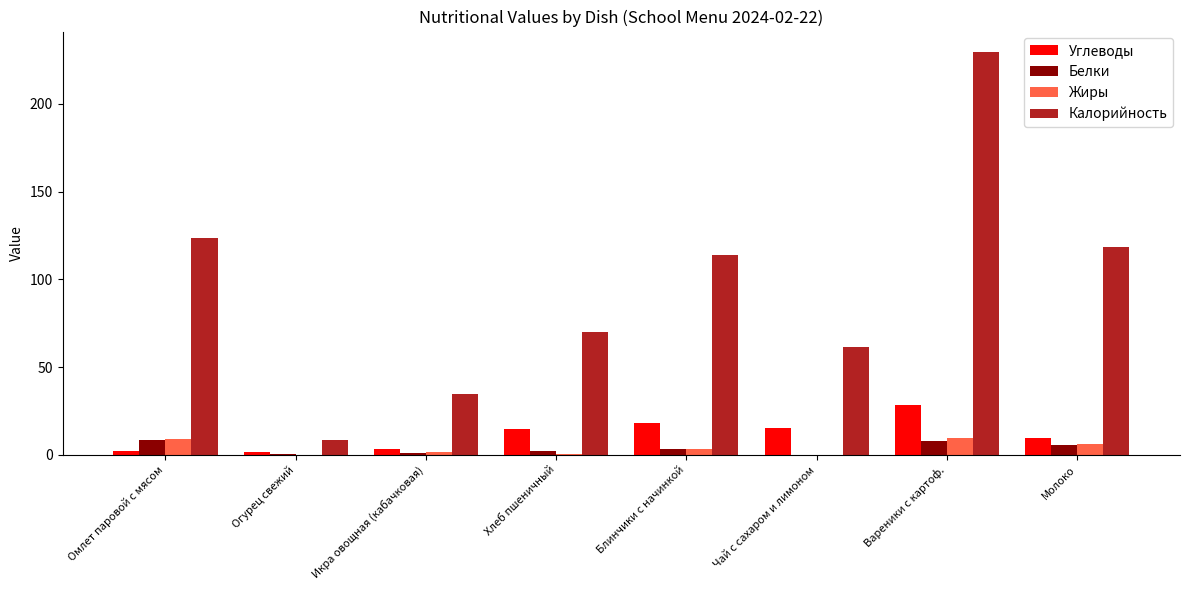

The value of Калорийность at Омлет паровой с мясом is 85.2. True or false?

False